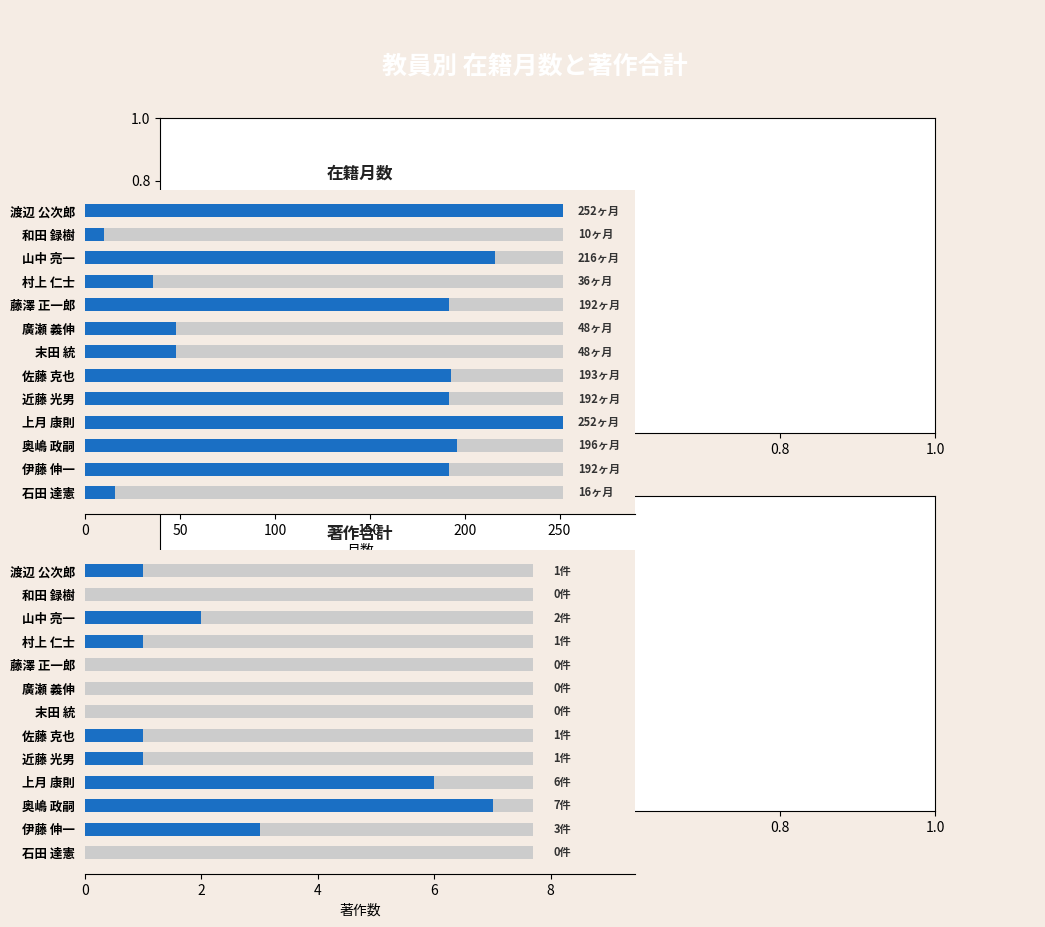

How many data points in 著作合計 are less than 1?

5